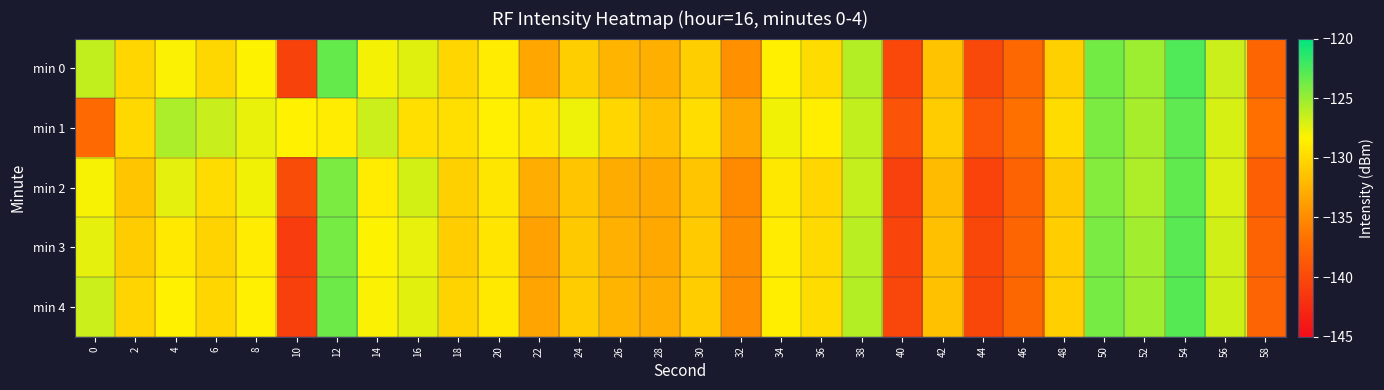

How many series are shown in this chart?

5